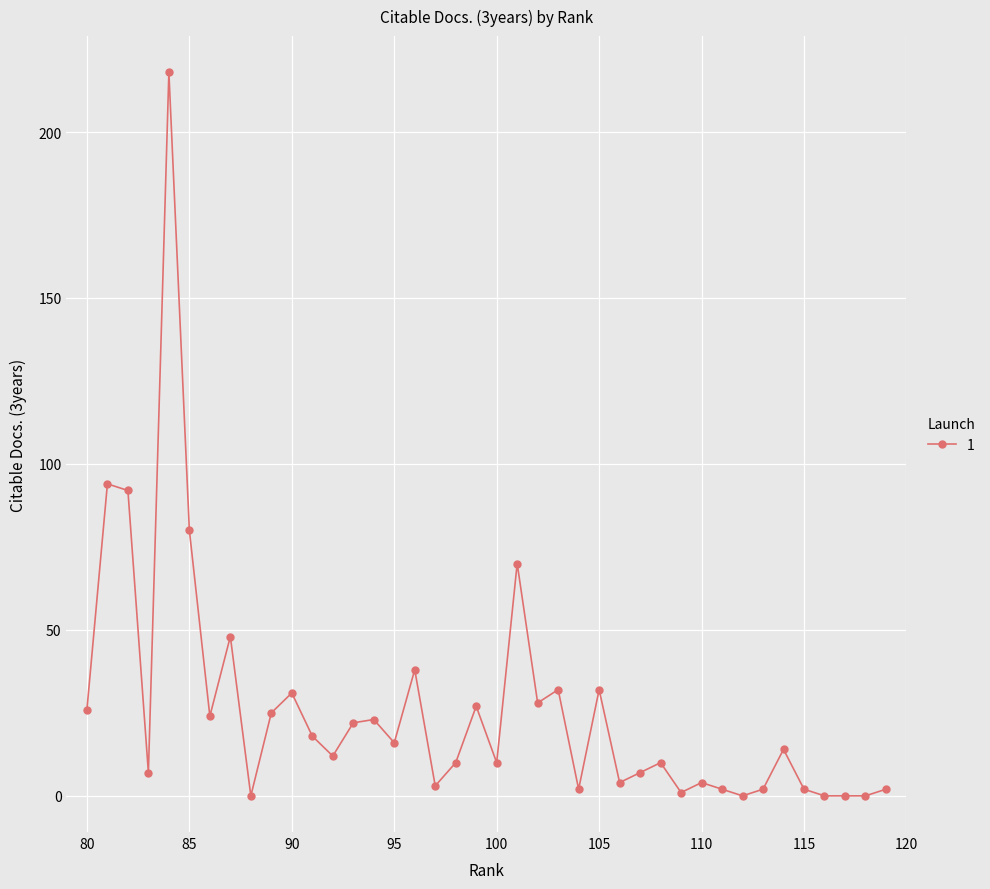

What is the approximate value at 92, to the nearest 5?

10